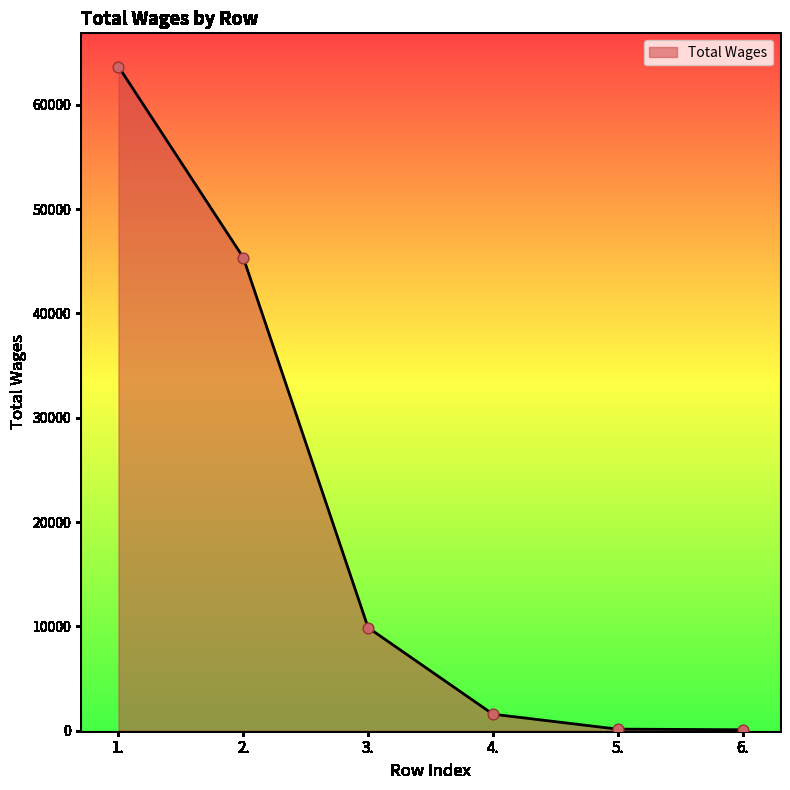

What is the change in value from 2. to 5.?

-45202